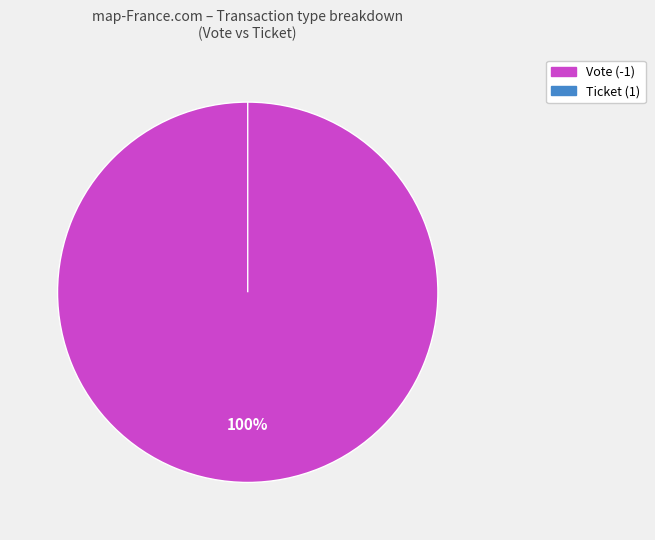

Which slice is the largest?

Vote (-1)